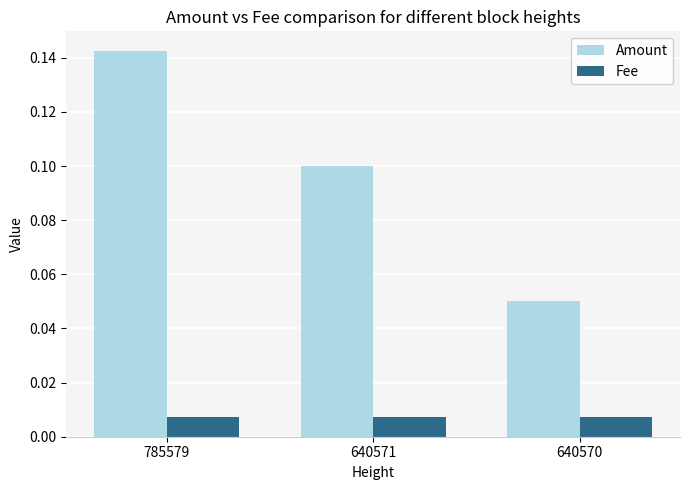

Count the Amount values in the range 0 to 1.

3